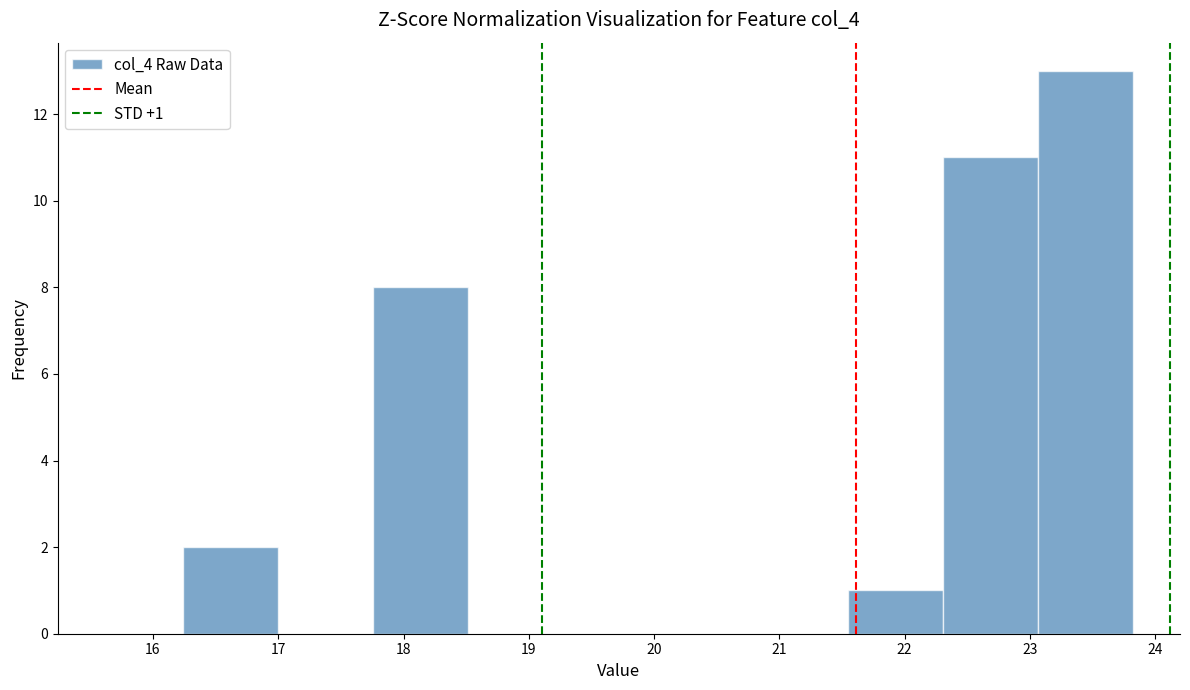

Over which range of the x-axis is the bar tallest?

23.1 to 23.8